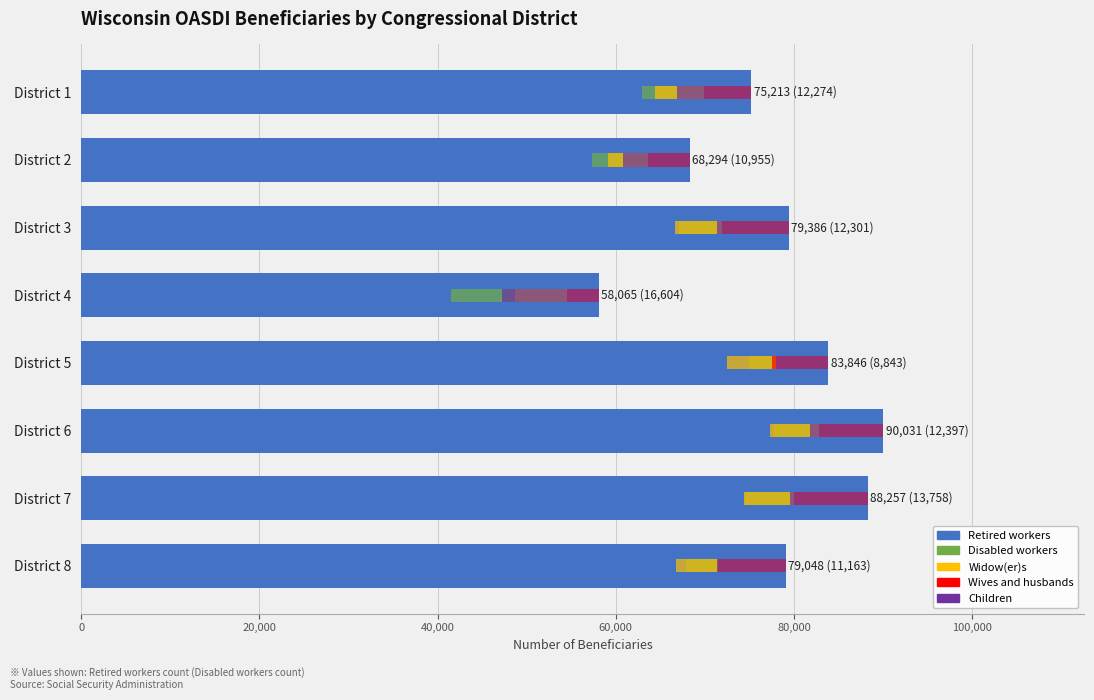

What is the spread (max minus min) of values at District 5?

77939